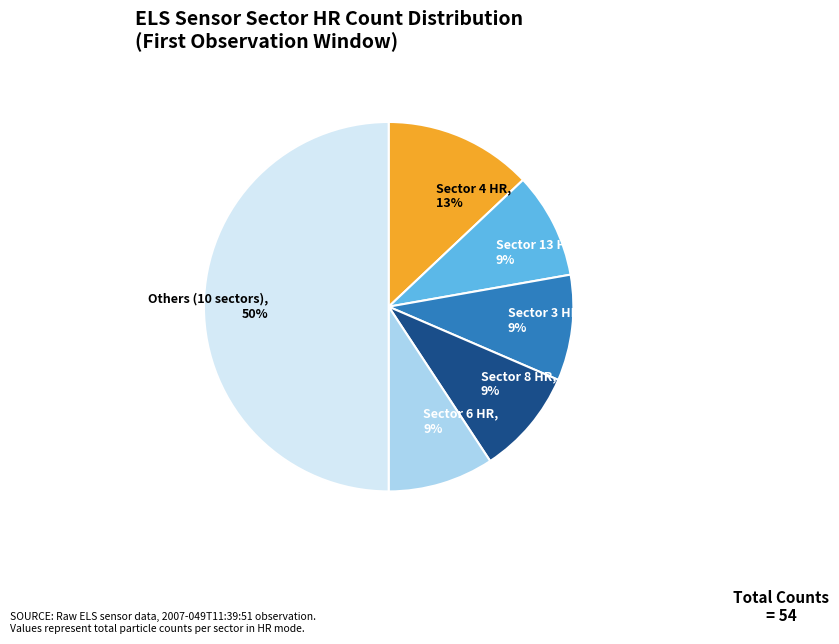

True or false: Sector 13 HR, 9% accounts for 2% of the total.

False